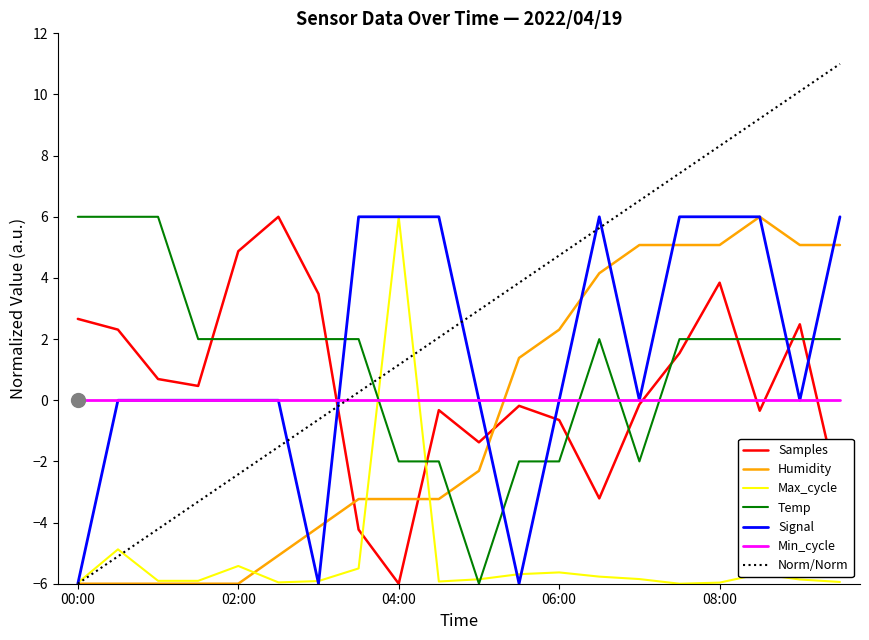

The Temp series shows -3.3 at 04:00. True or false?

False